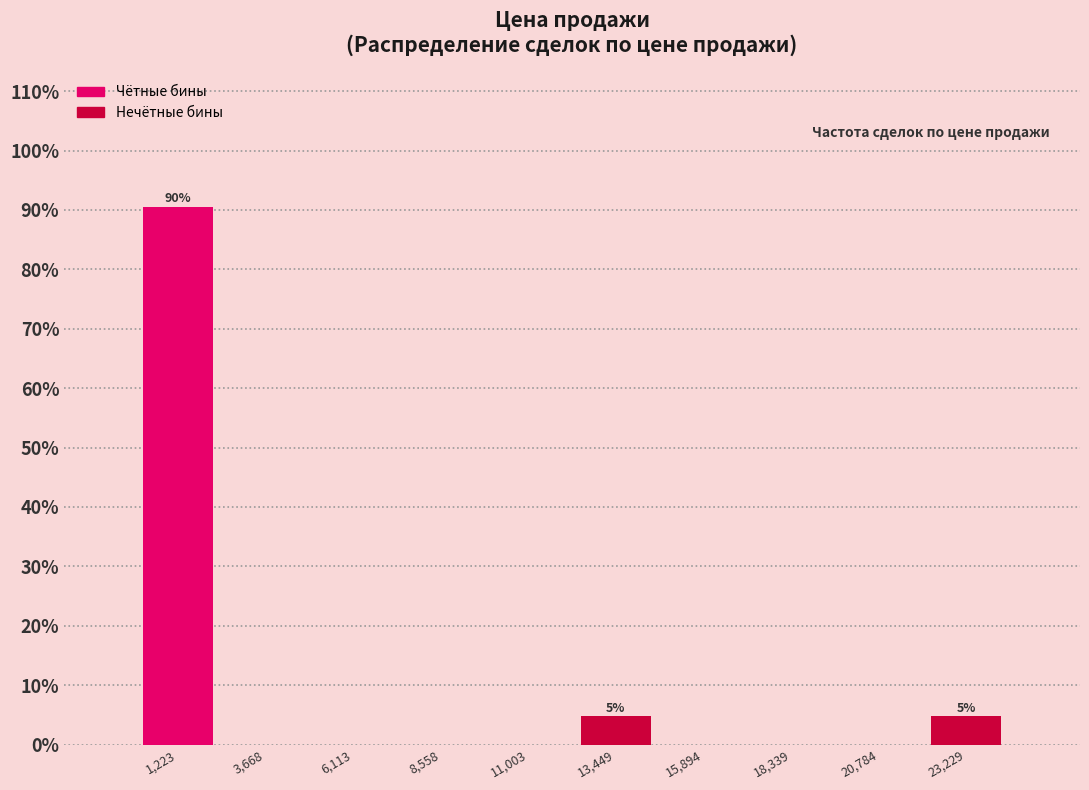

Over which range of the x-axis is the bar tallest?

0 to 2500